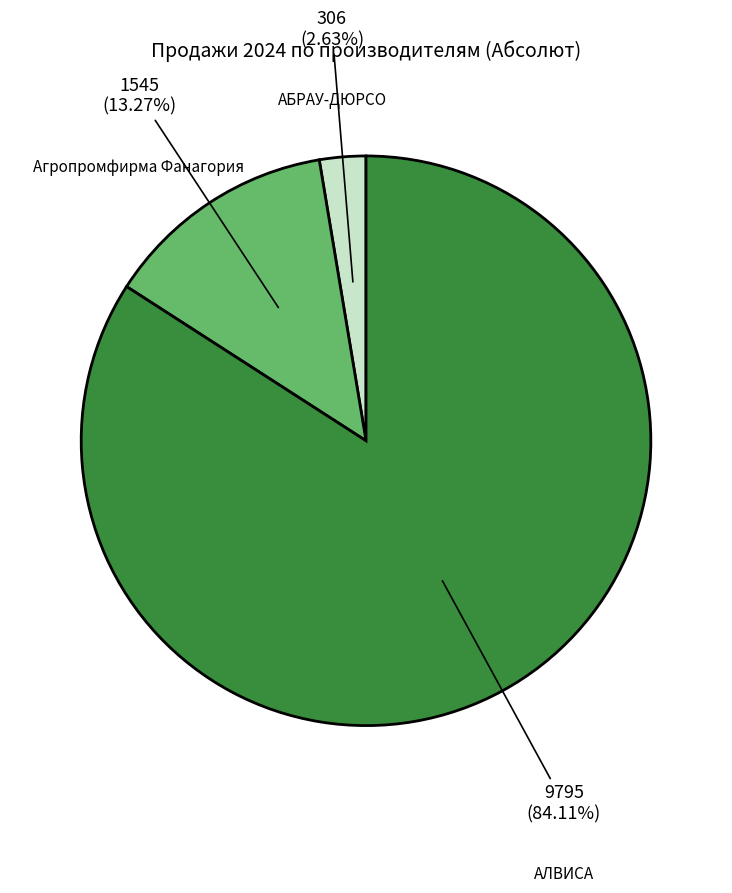

Count the number of slices in the pie.

3